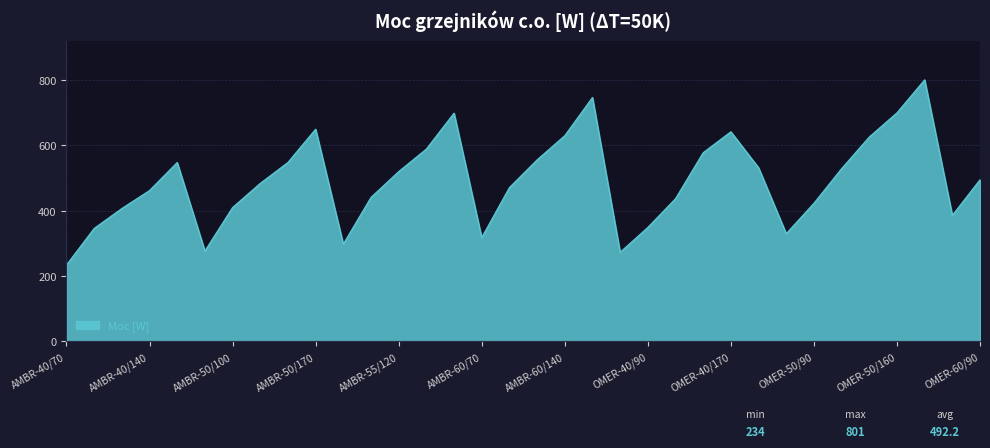

What is the greatest value displayed?

801